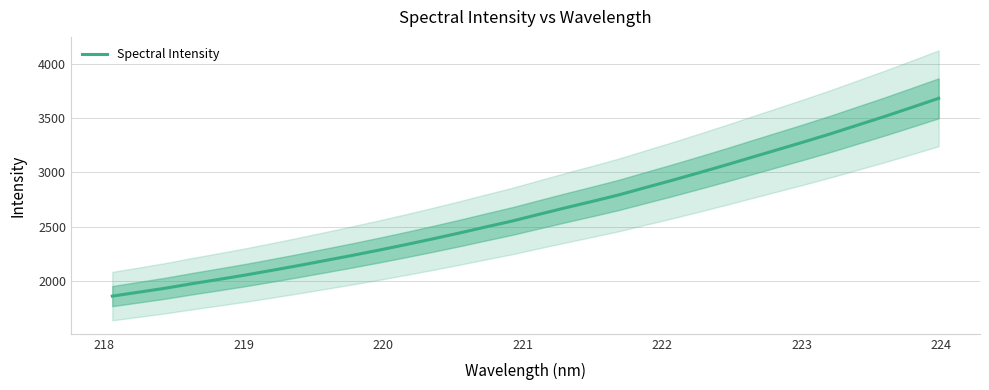

What is the minimum value for Spectral Intensity?

1859.0